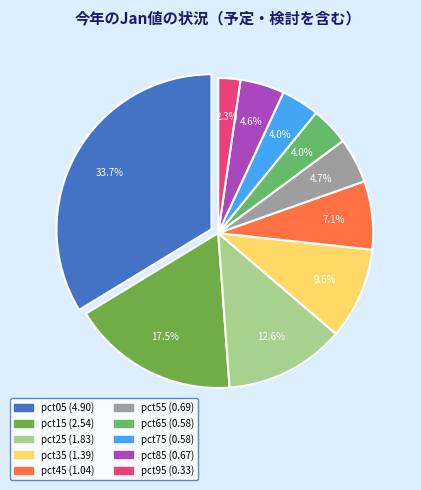

Between pct15 and pct35, which is larger?

pct15